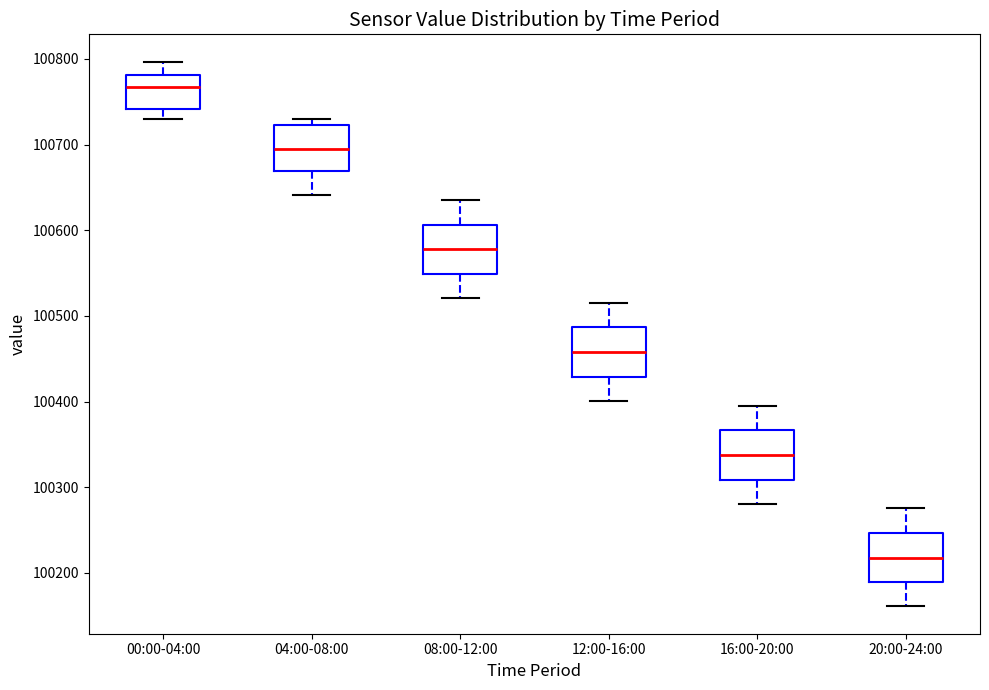

Reading left to right, transcribe this box plot: for each box, give where its median line is, the range the box spans, and where its two whiskers end, as read against the y-axis. The values are not printed on the chart, so give them approximately, as read against the axis.

00:00-04:00: median 100770, box 100740 to 100780, whiskers 100730 to 100800
04:00-08:00: median 100690, box 100670 to 100720, whiskers 100640 to 100730
08:00-12:00: median 100580, box 100550 to 100610, whiskers 100520 to 100640
12:00-16:00: median 100460, box 100430 to 100490, whiskers 100400 to 100520
16:00-20:00: median 100340, box 100310 to 100370, whiskers 100280 to 100400
20:00-24:00: median 100220, box 100190 to 100250, whiskers 100160 to 100280